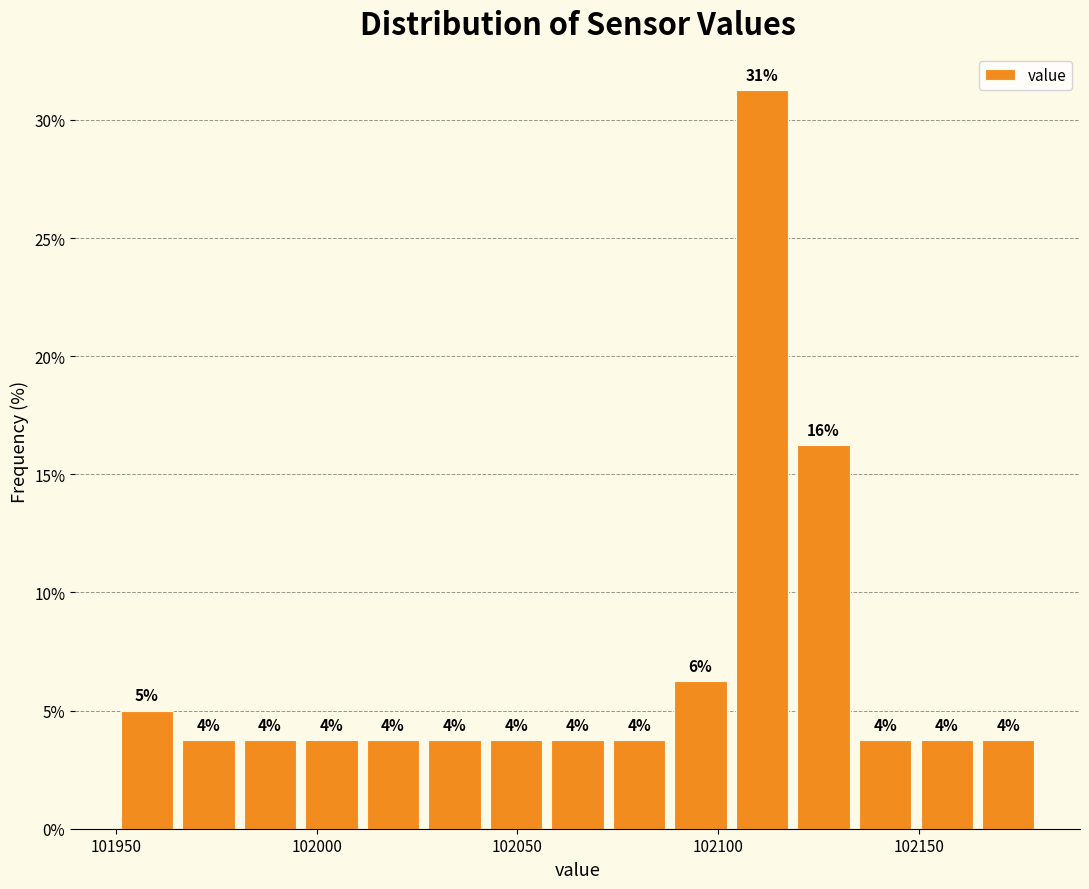

Read against the x-axis, roughly where is the centre of the tallest bar?

102110